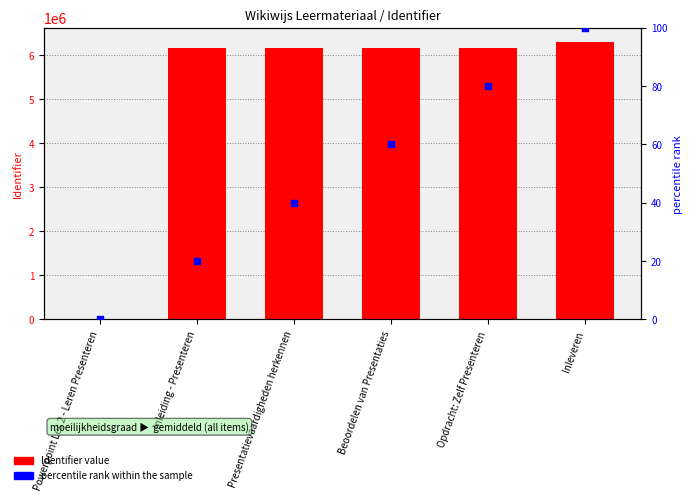

What is the total value across all series at Presentatievaardigheden herkennen?

6170234